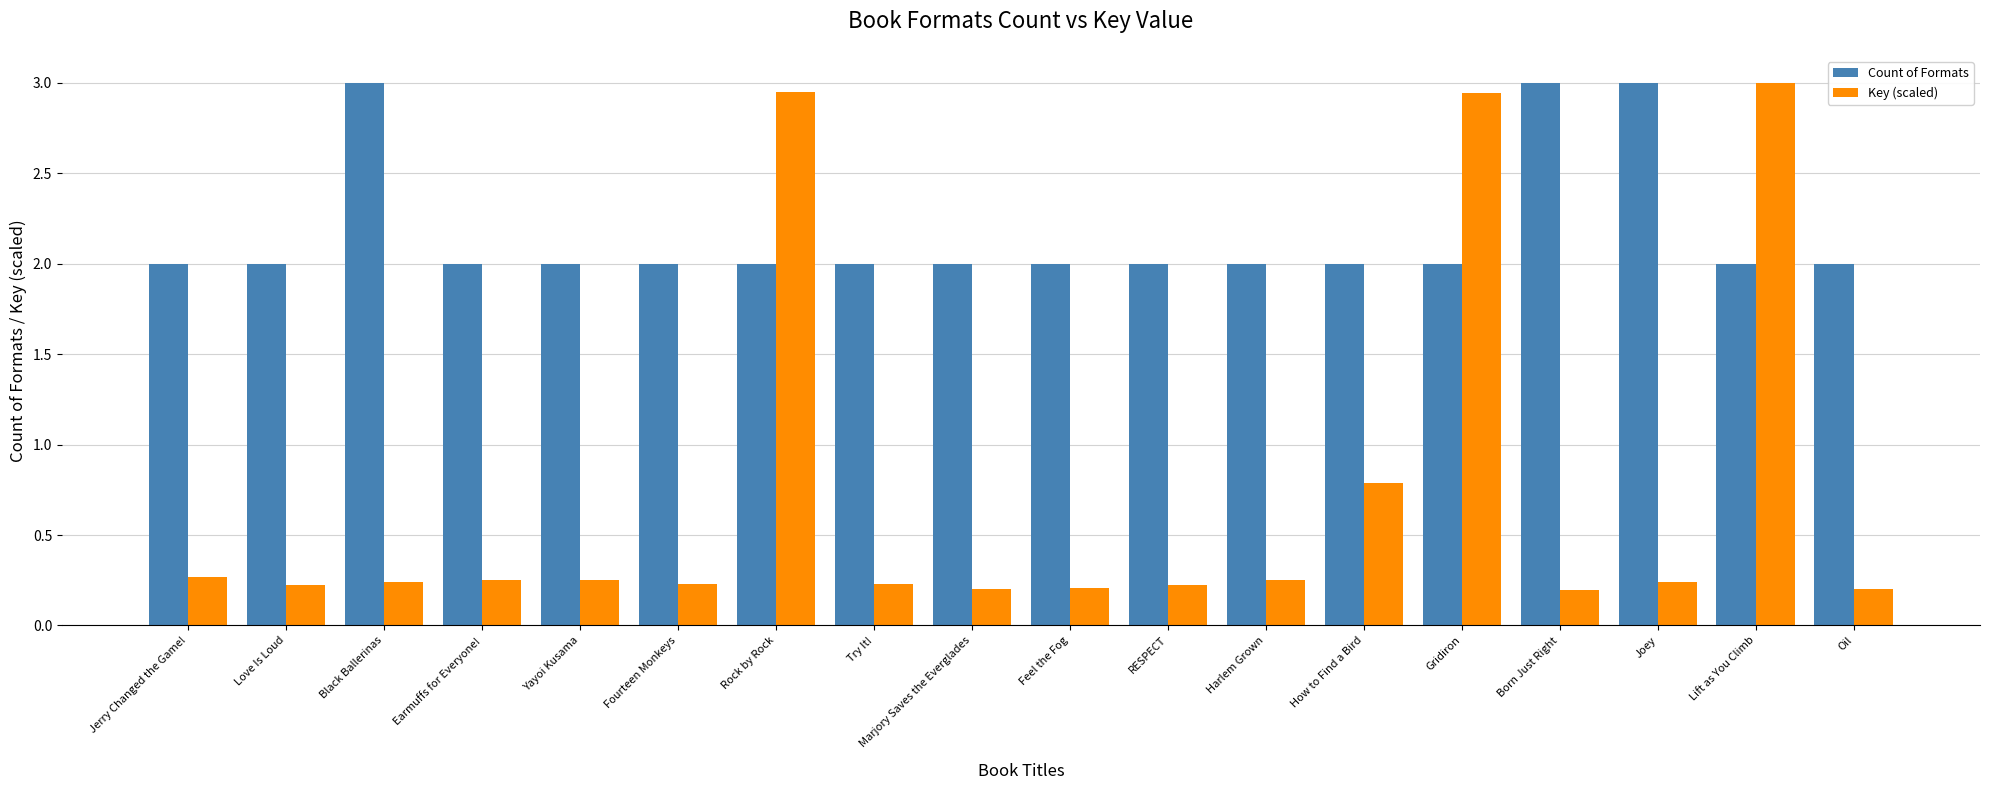

What position from the left is Marjory Saves the Everglades?

9